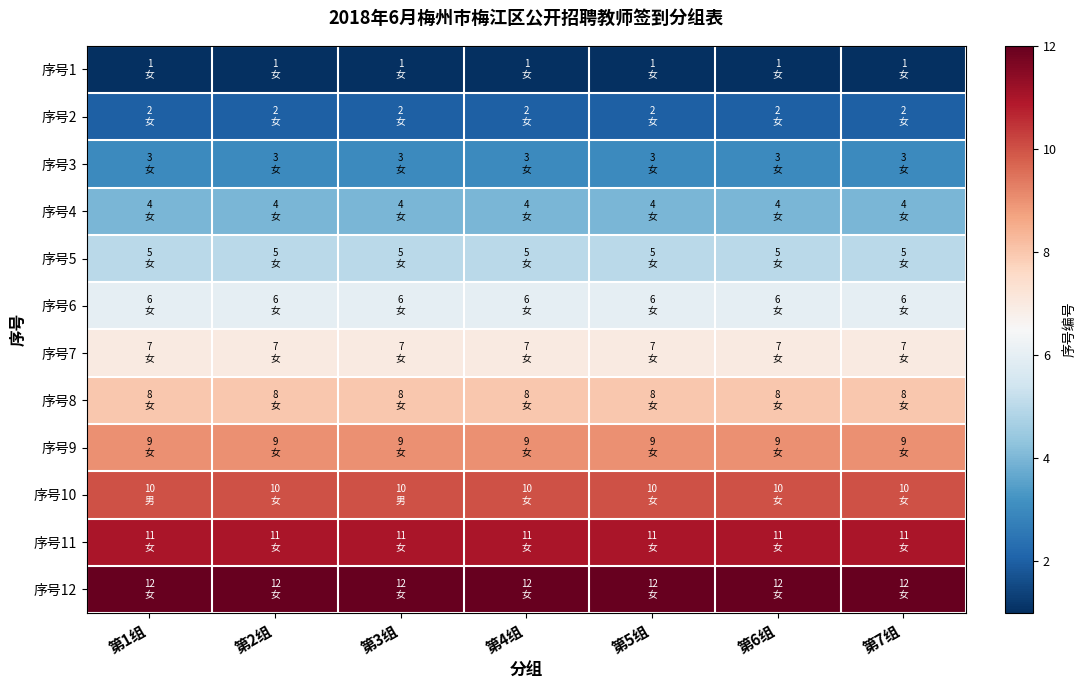

Which has a higher value, 第4组 or 第2组?

第4组